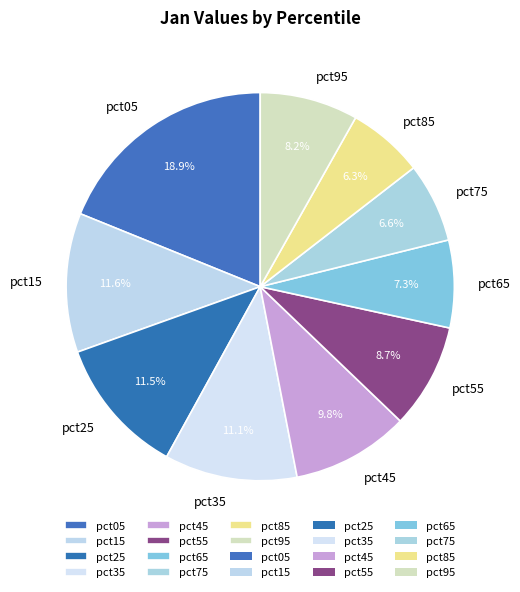

Which slice is the largest?

pct05